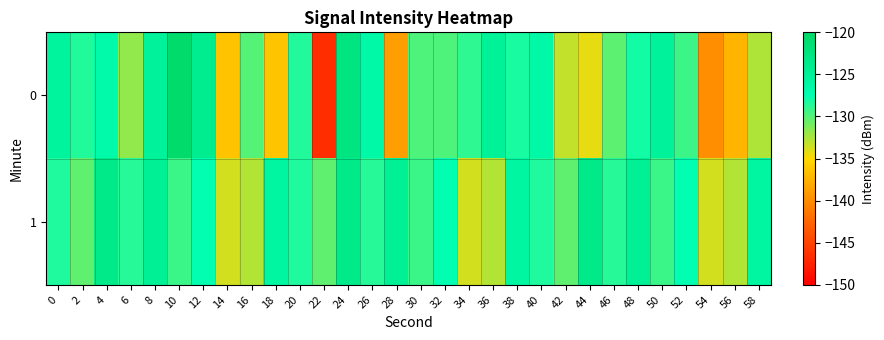

Reading left to right, what are all the values shown in this chart?

0: 0=-125.6	2=-128.5	4=-126.7	6=-131.8	8=-125.3	10=-120.5	12=-124.0	14=-136.4	16=-130.0	18=-136.3	20=-128.5	22=-146.7	24=-122.5	26=-126.5	28=-138.8	30=-129.8	32=-129.8	34=-128.9	36=-125.0	38=-128.2	40=-126.4	42=-133.2	44=-134.3	46=-130.2	48=-128.1	50=-125.3	52=-129.3	54=-139.8	56=-137.3	58=-132.7
1: 0=-128.4	2=-130.4	4=-123.6	6=-128.6	8=-124.7	10=-129.2	12=-127.6	14=-133.7	16=-132.7	18=-125.9	20=-128.4	22=-130.4	24=-123.6	26=-128.6	28=-124.7	30=-129.2	32=-127.6	34=-133.7	36=-132.7	38=-125.9	40=-128.4	42=-130.4	44=-123.6	46=-128.6	48=-124.7	50=-129.2	52=-127.6	54=-133.7	56=-132.7	58=-125.9